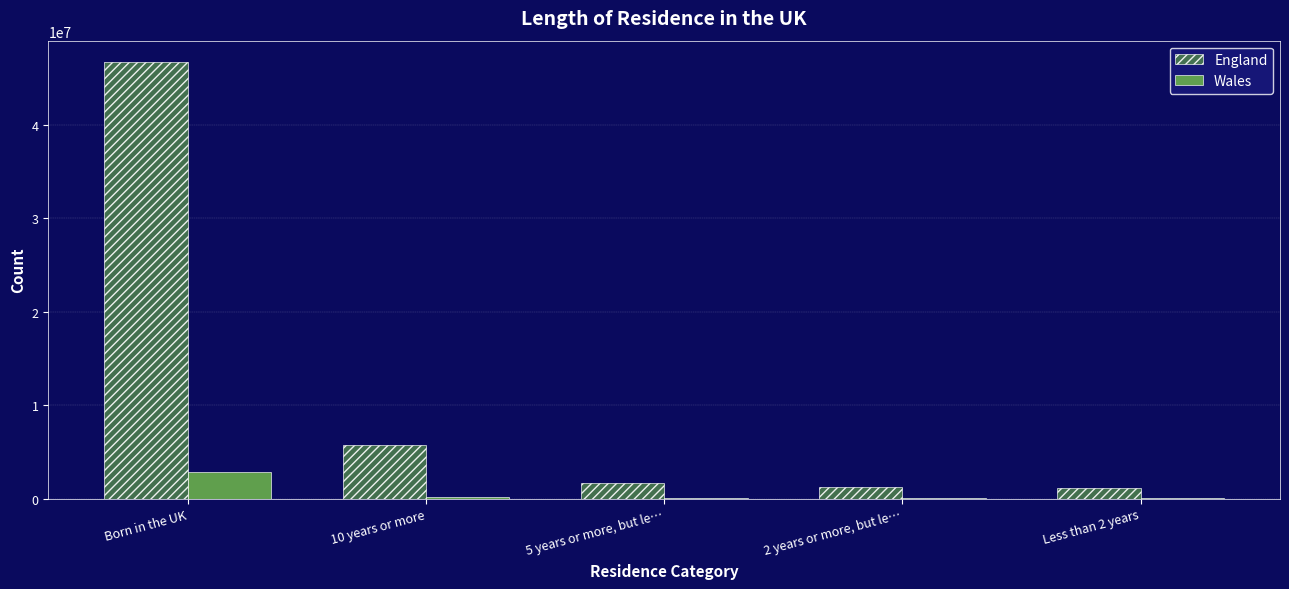

Between Born in the UK and 5 years or more, but le…, which series saw the biggest shift?

England